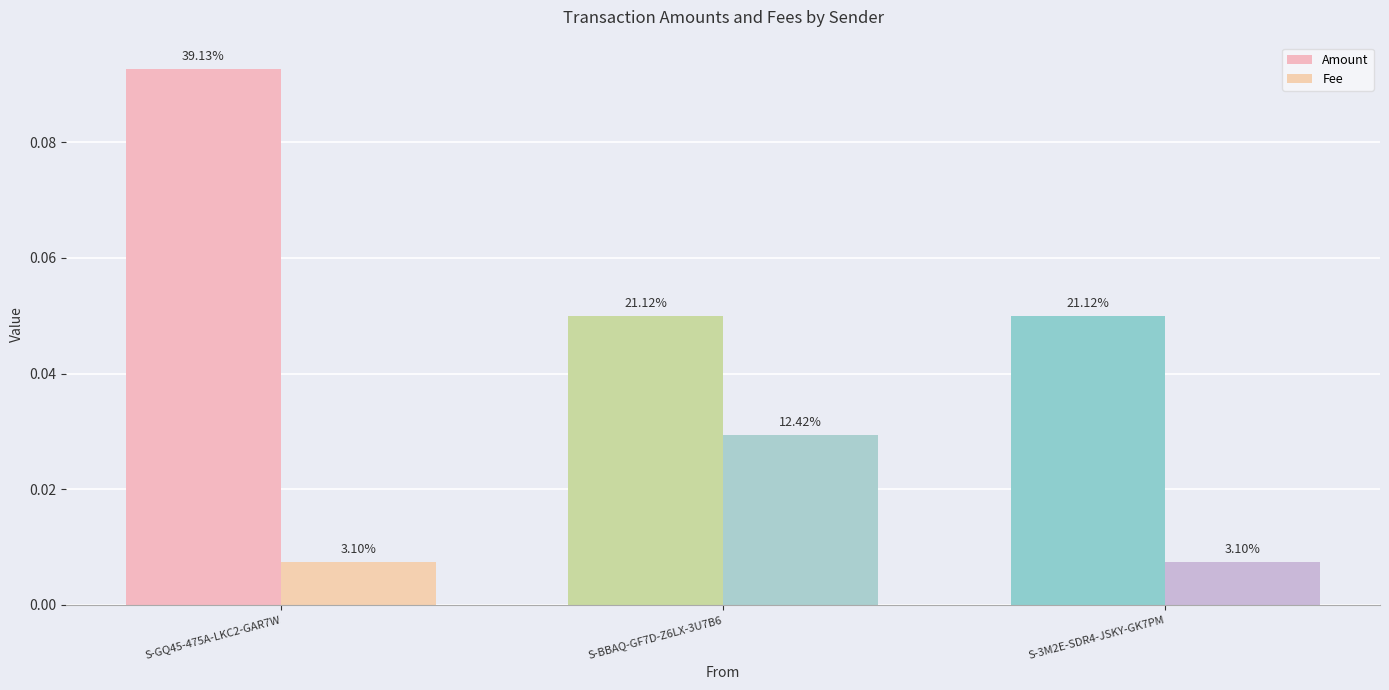

At which label does Fee reach its peak?

S-BBAQ-GF7D-Z6LX-3U7B6